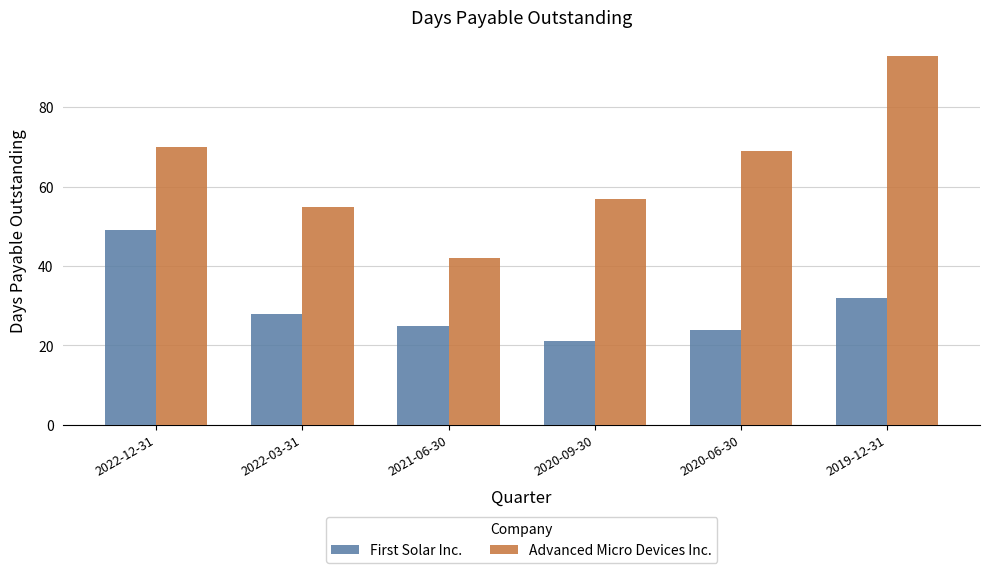

List the series in order of their peak value, lowest first.

First Solar Inc., Advanced Micro Devices Inc.